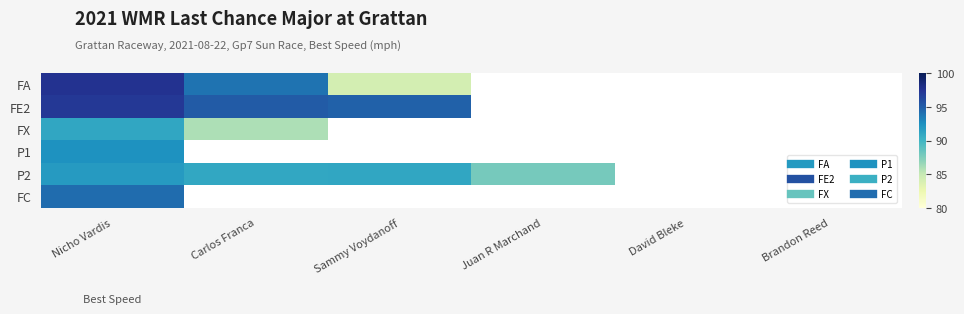

What is the smallest value displayed?

84.2